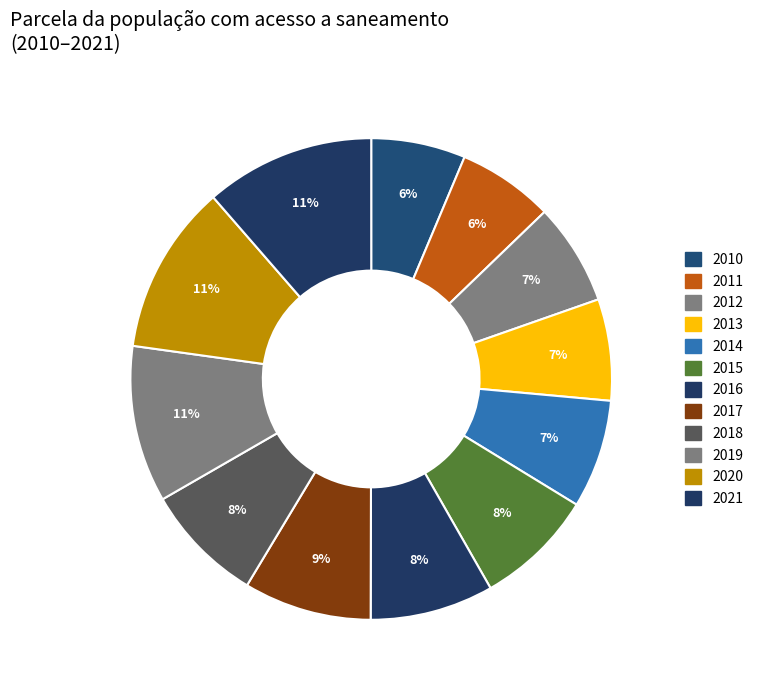

Count the number of slices in the pie.

12